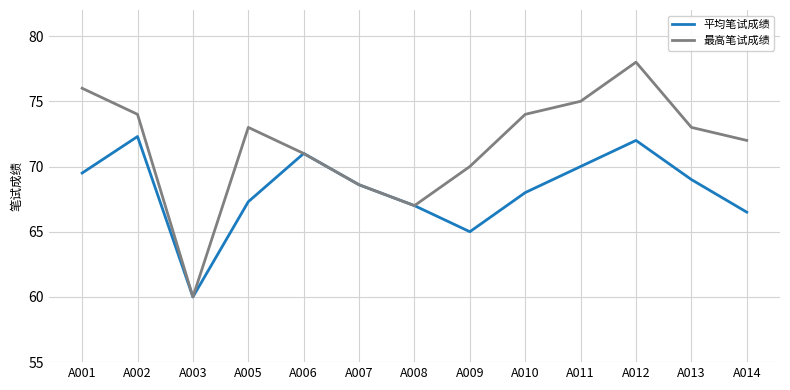

What is the sum of all 最高笔试成绩 values?

931.6